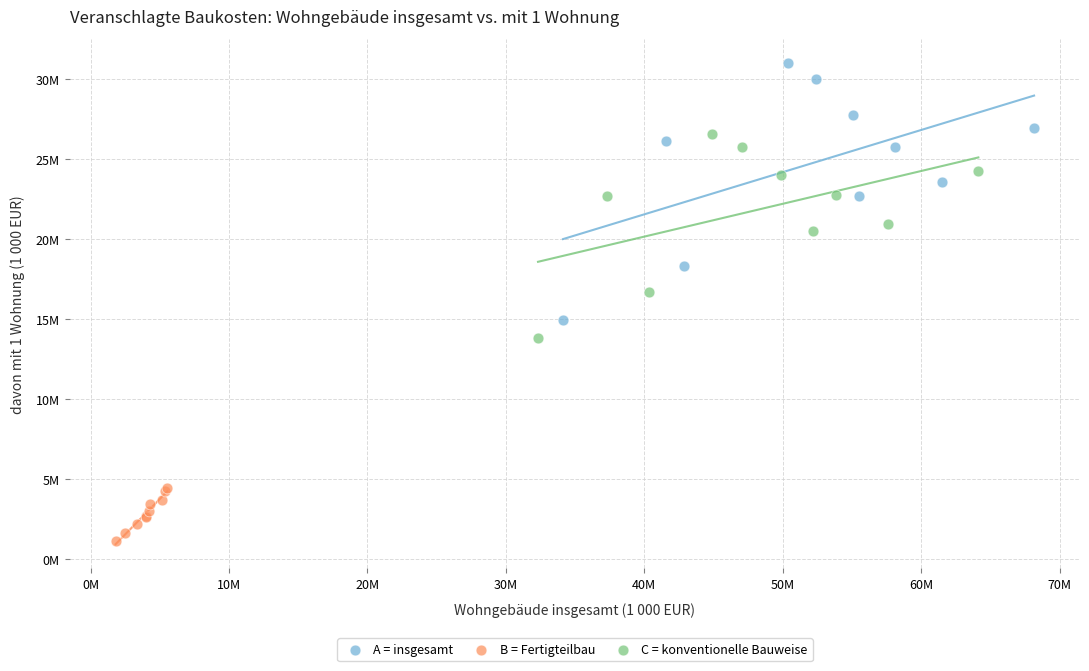

What are all the series names shown in the legend?

A = insgesamt, B = Fertigteilbau, C = konventionelle Bauweise